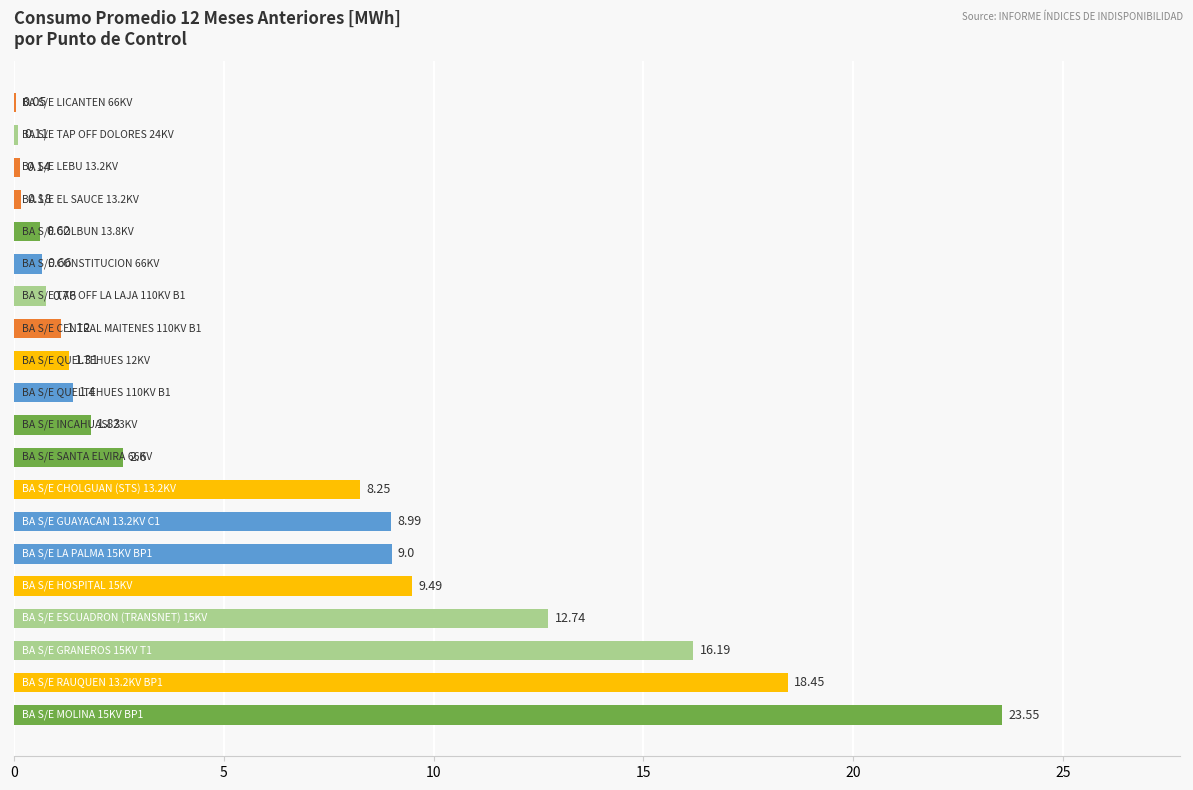

Count the number of categories in the chart.

20